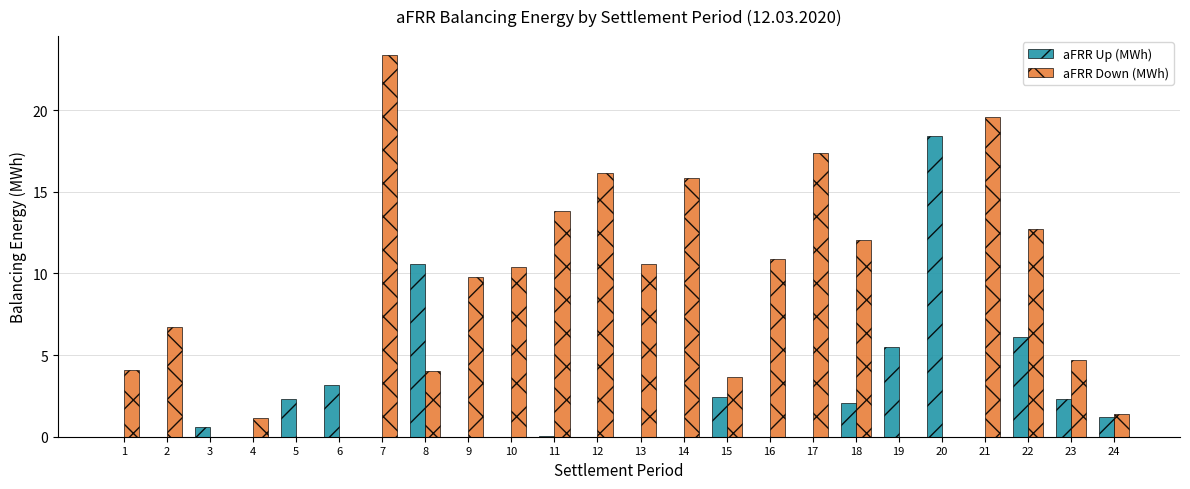

Are the bars horizontal?

No